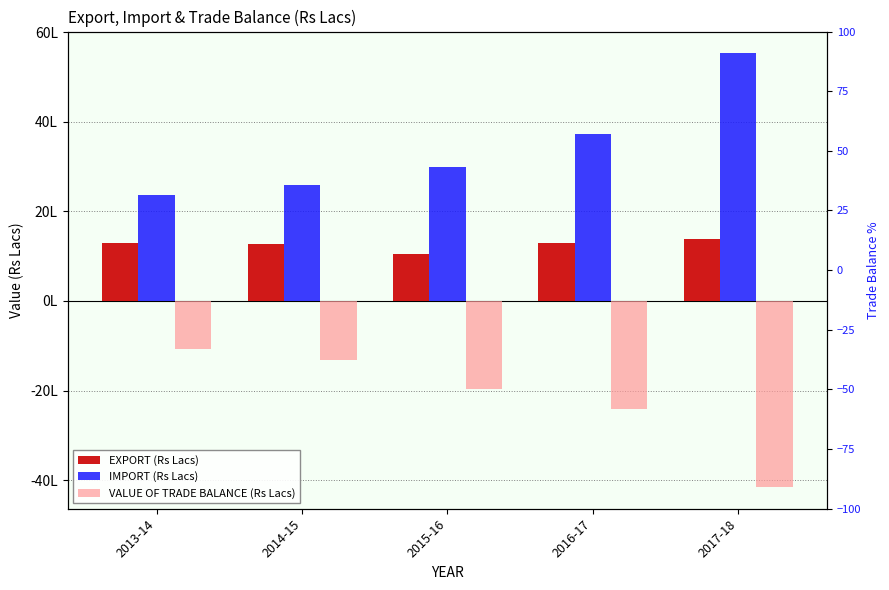

List the series in order of their overall mean, highest first.

IMPORT (Rs Lacs), EXPORT (Rs Lacs), VALUE OF TRADE BALANCE (Rs Lacs)